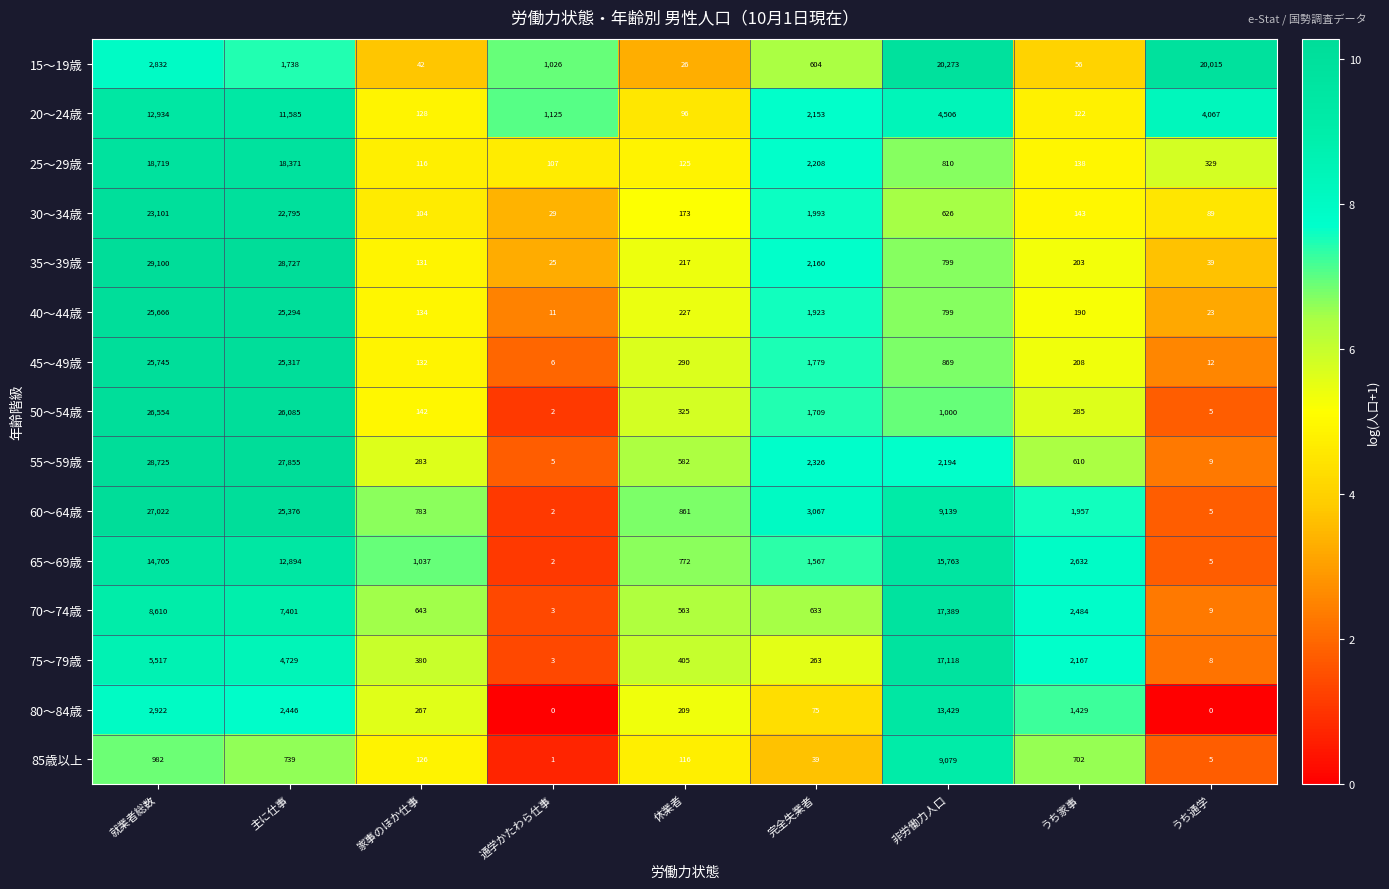

Is the value of 70～74歳 at 就業者総数 greater than the value of 55～59歳 at 家事のほか仕事?

Yes